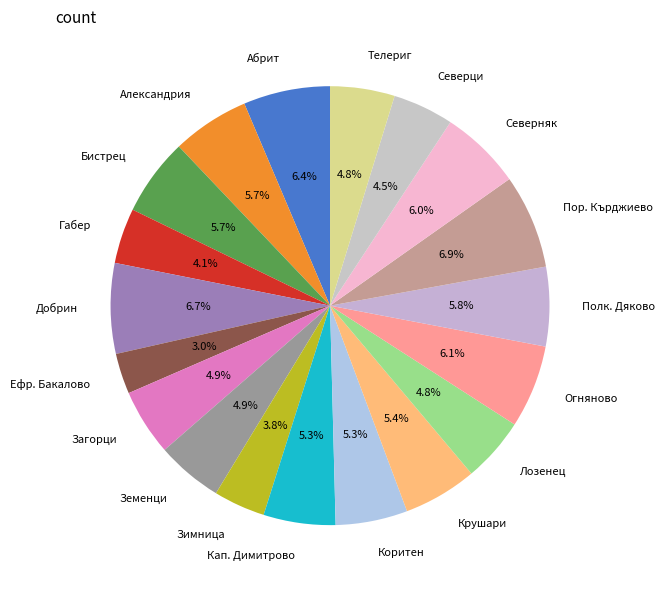

Which category has the smallest portion of the pie?

Ефр. Бакалово